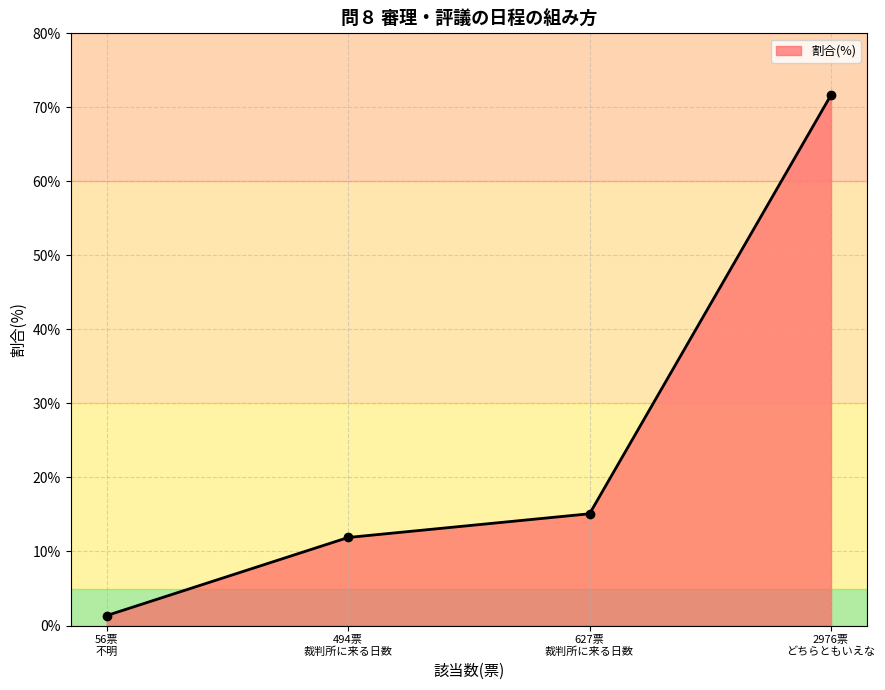

What is the average value?

25.0